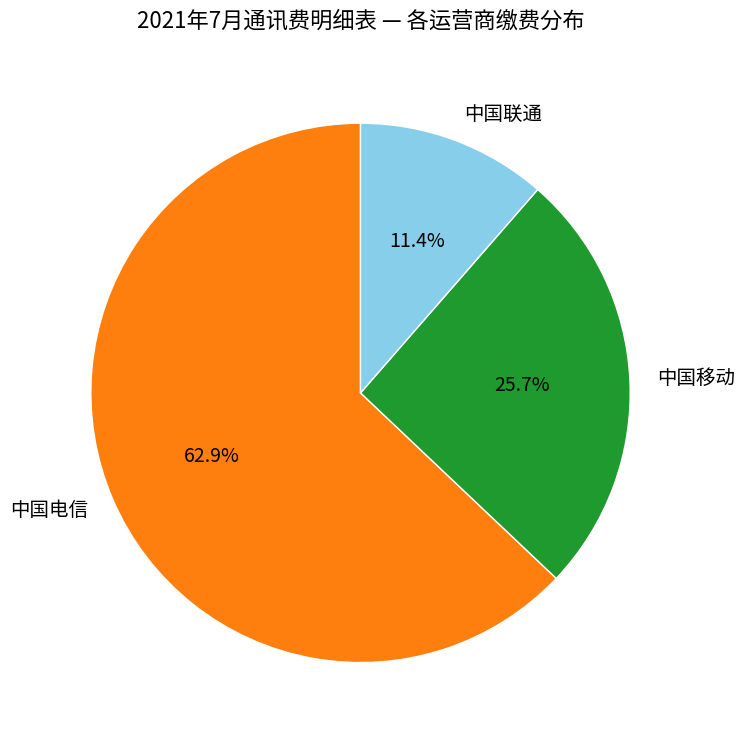

To the nearest percent, what is the average slice percentage?

33%